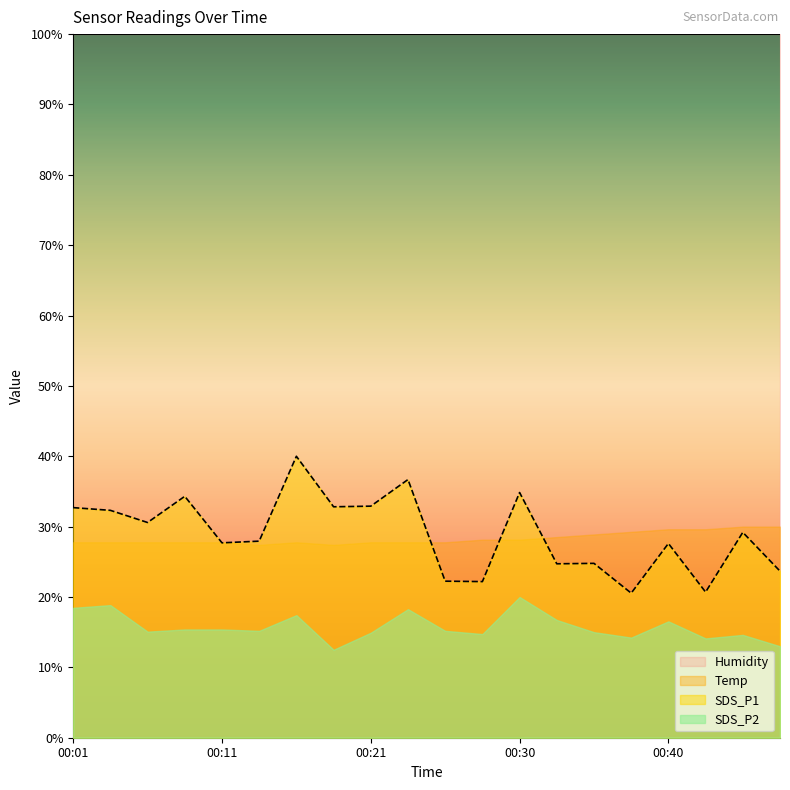

At which category does SDS_P1 reach its first local peak?

00:09